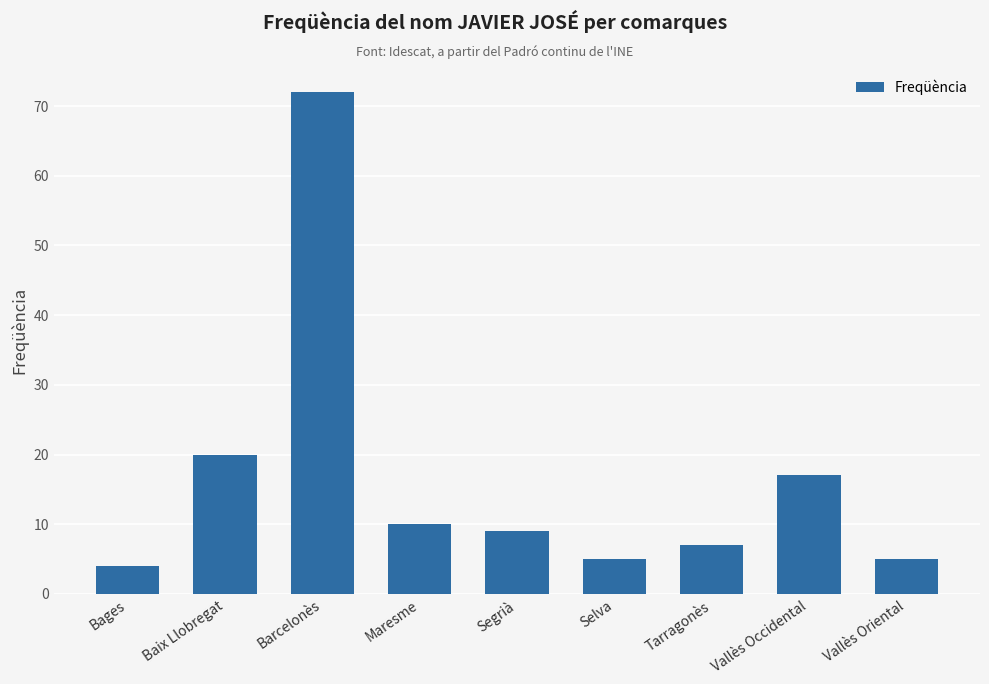

The chart shows a value of 9 at Vallès Oriental. True or false?

False